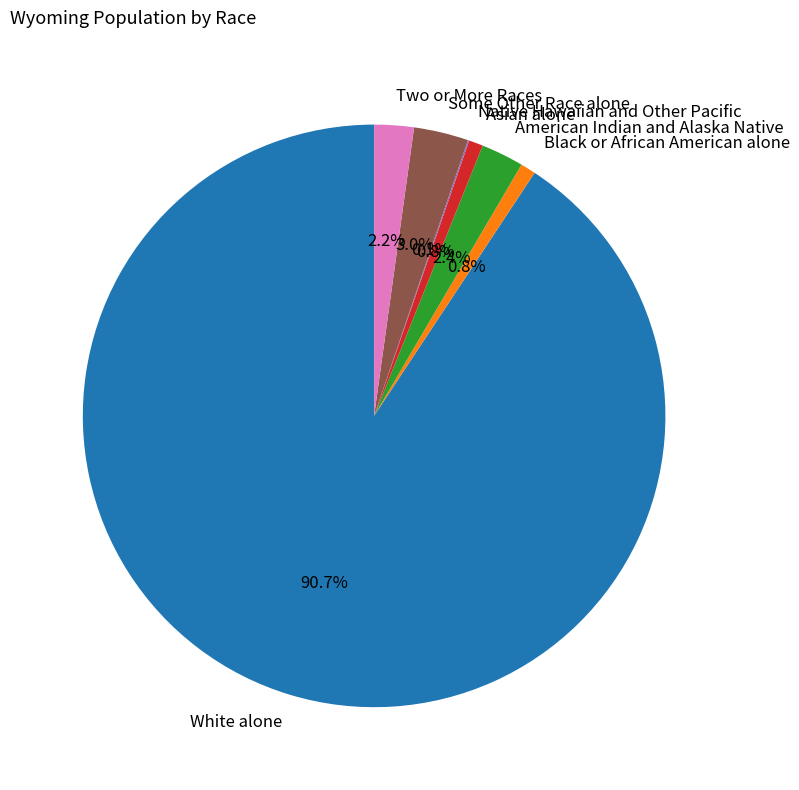

Which category accounts for the majority?

White alone